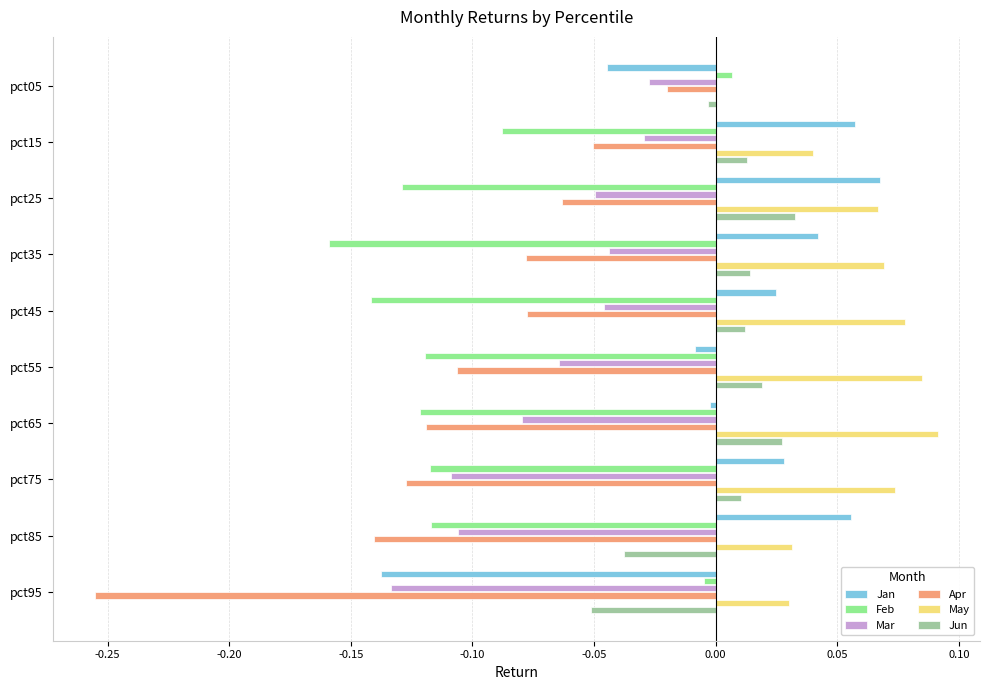

The Jan series shows 0.1 at pct35. True or false?

False